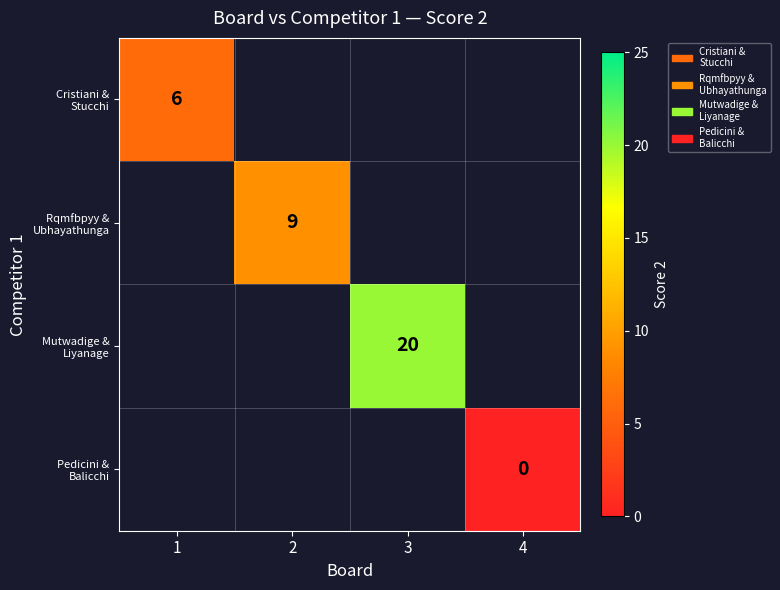

How many distinct data groups are displayed?

4